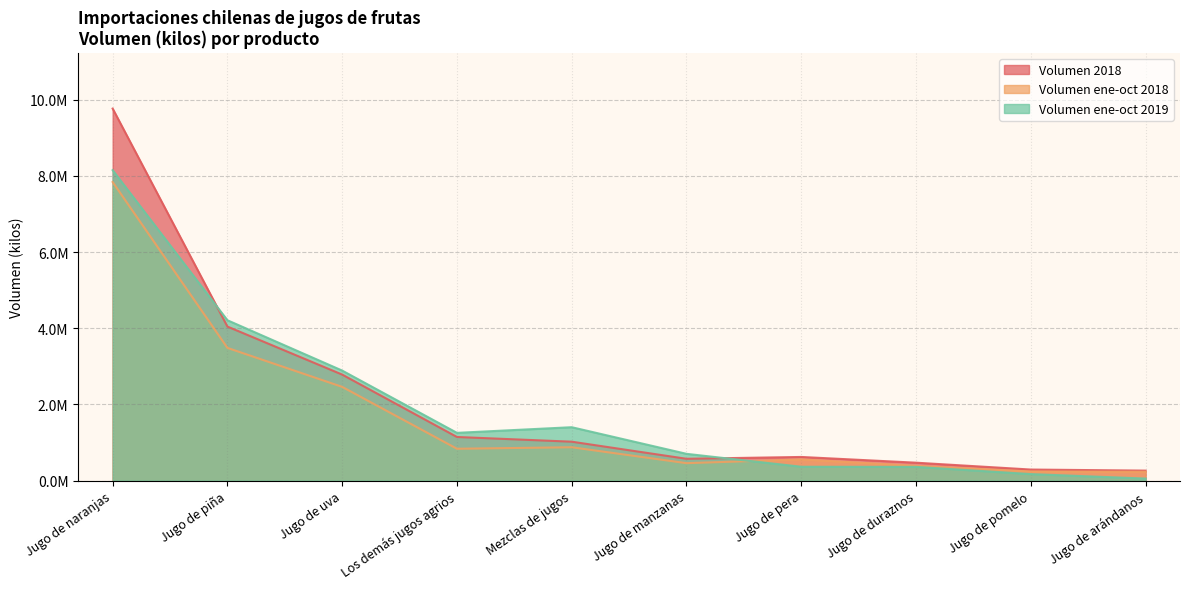

Where does the Volumen 2018 series first go above 1023764?

Jugo de naranjas